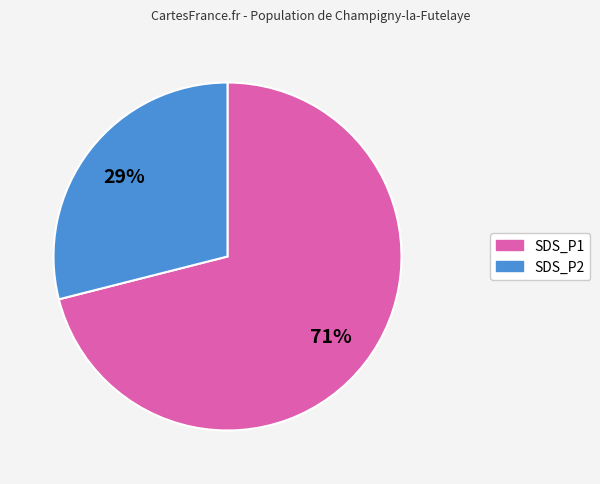

How many slices are in this pie chart?

2